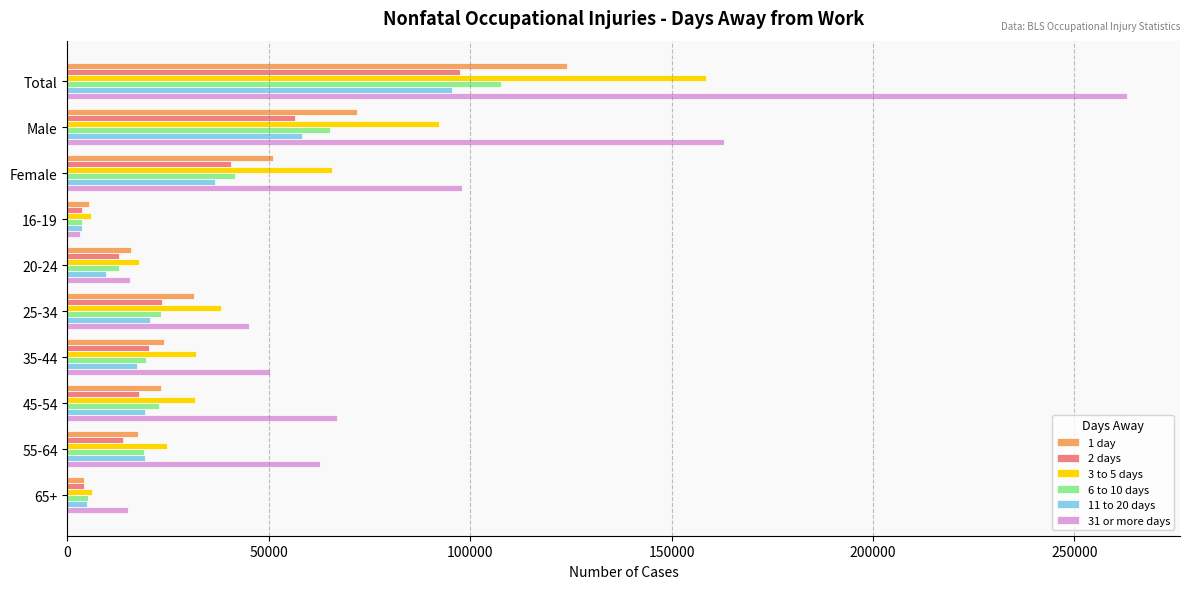

How many data points in 31 or more days are less than 62700?

5